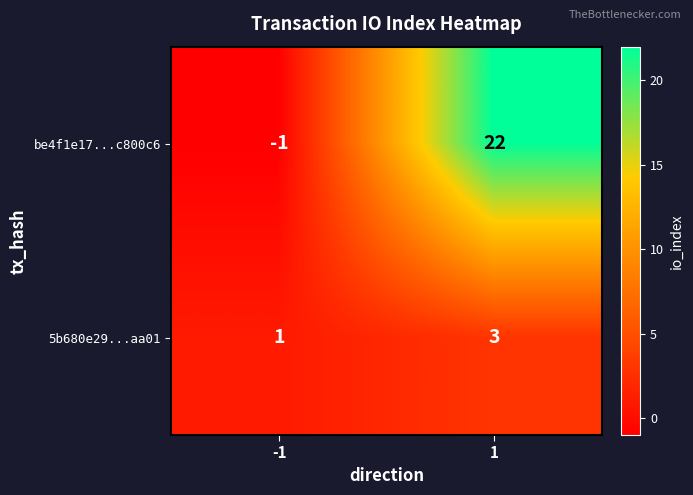

Reading left to right, list all the values displayed in this chart.

be4f1e17...c800c6: -1=-1	1=22
5b680e29...aa01: -1=1	1=3